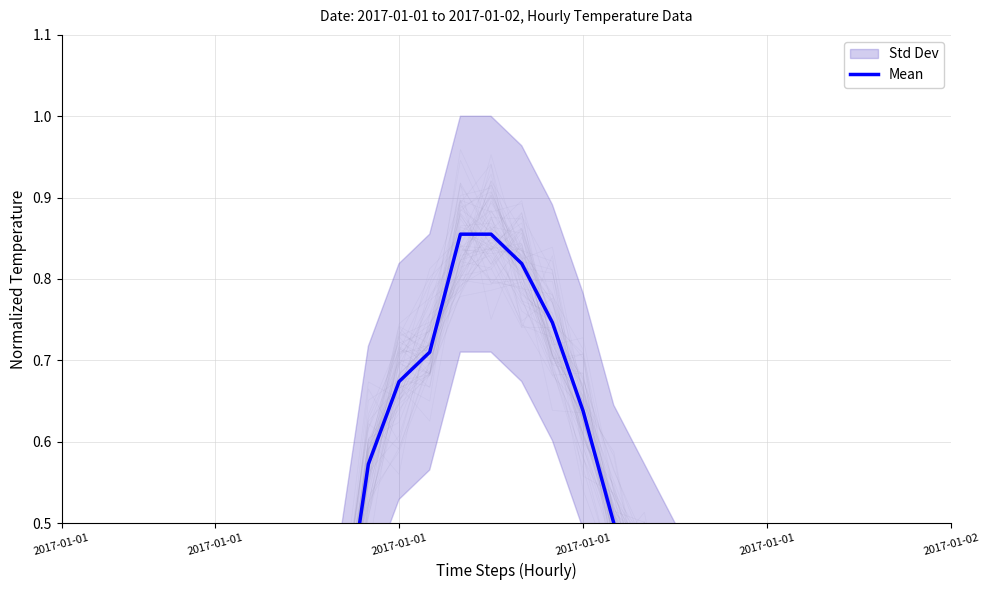

What is the difference between the maximum and minimum values?

0.7